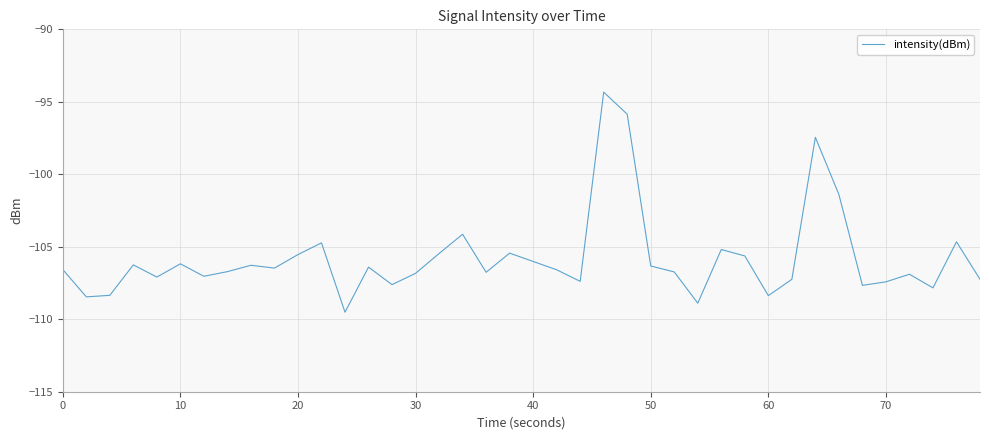

What is the difference between the maximum and minimum values?

15.2